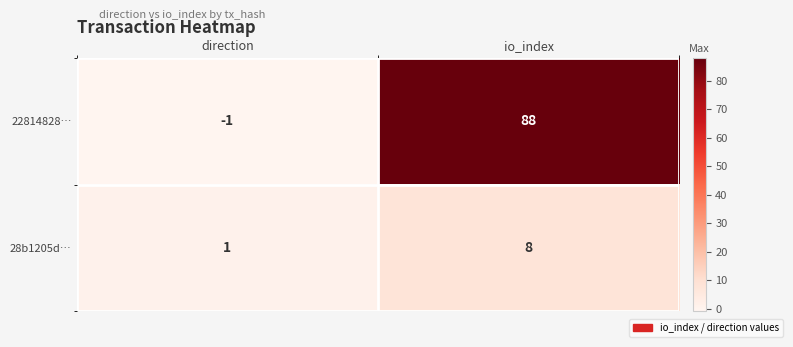

What is the spread (max minus min) of values at io_index?

80